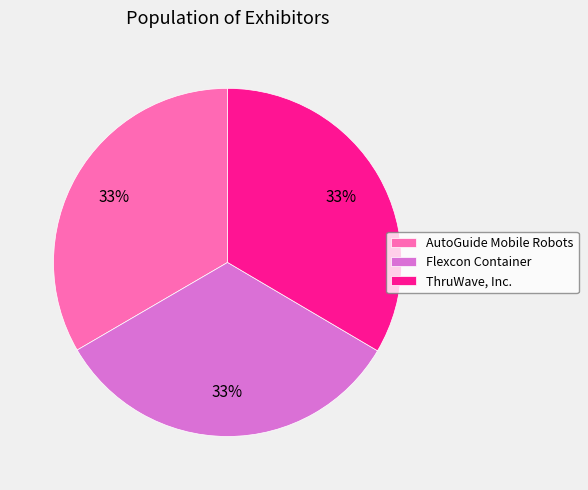

Does Flexcon Container represent more than half of the total?

No